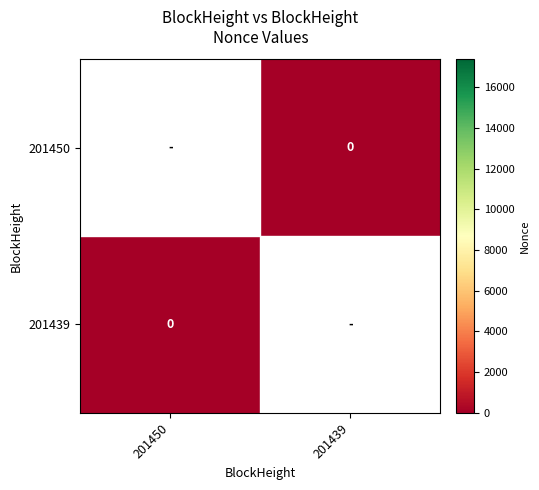

Where is 201439 nearest to the value 8693?

201450